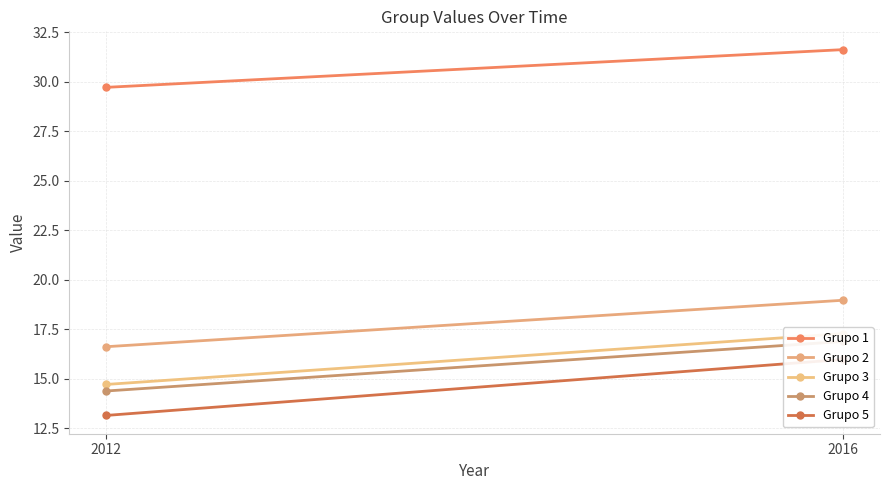

Which series has the widest spread of values?

Grupo 5